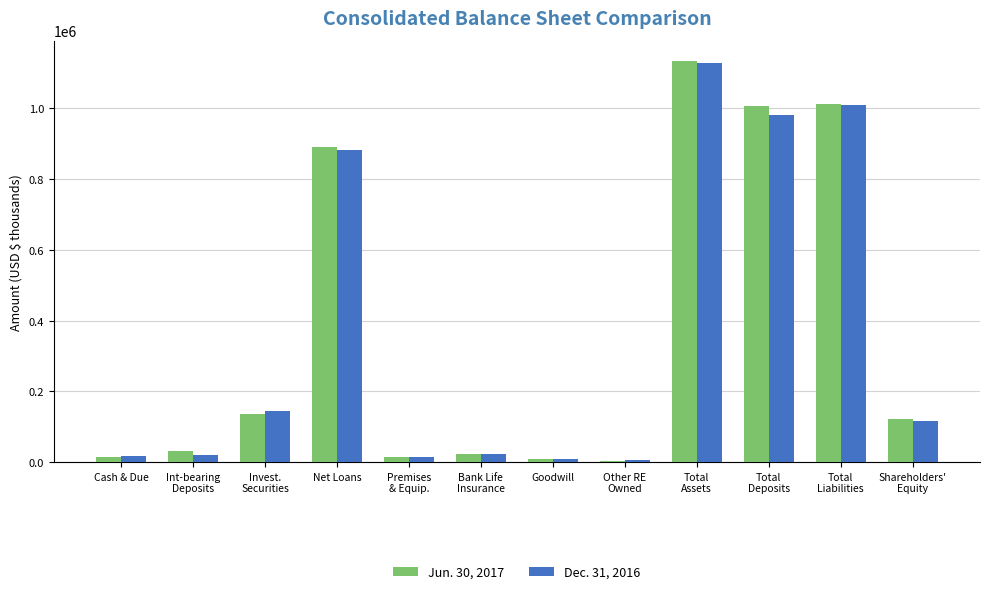

The Jun. 30, 2017 series shows 1213266 at Net Loans. True or false?

False